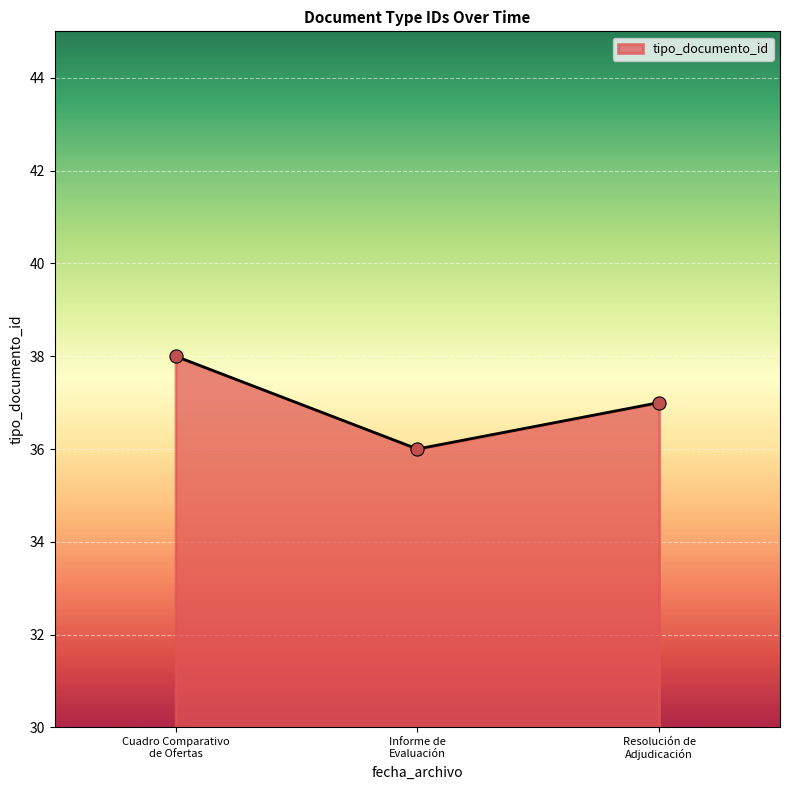

What is the average value?

37